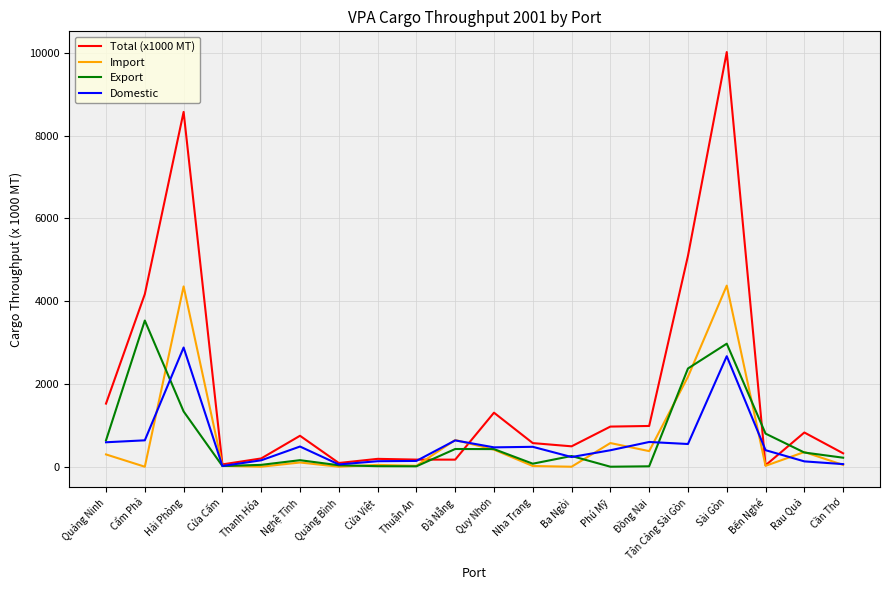

True or false: Total (x1000 MT) has a value of 465 at Quảng Ninh.

False